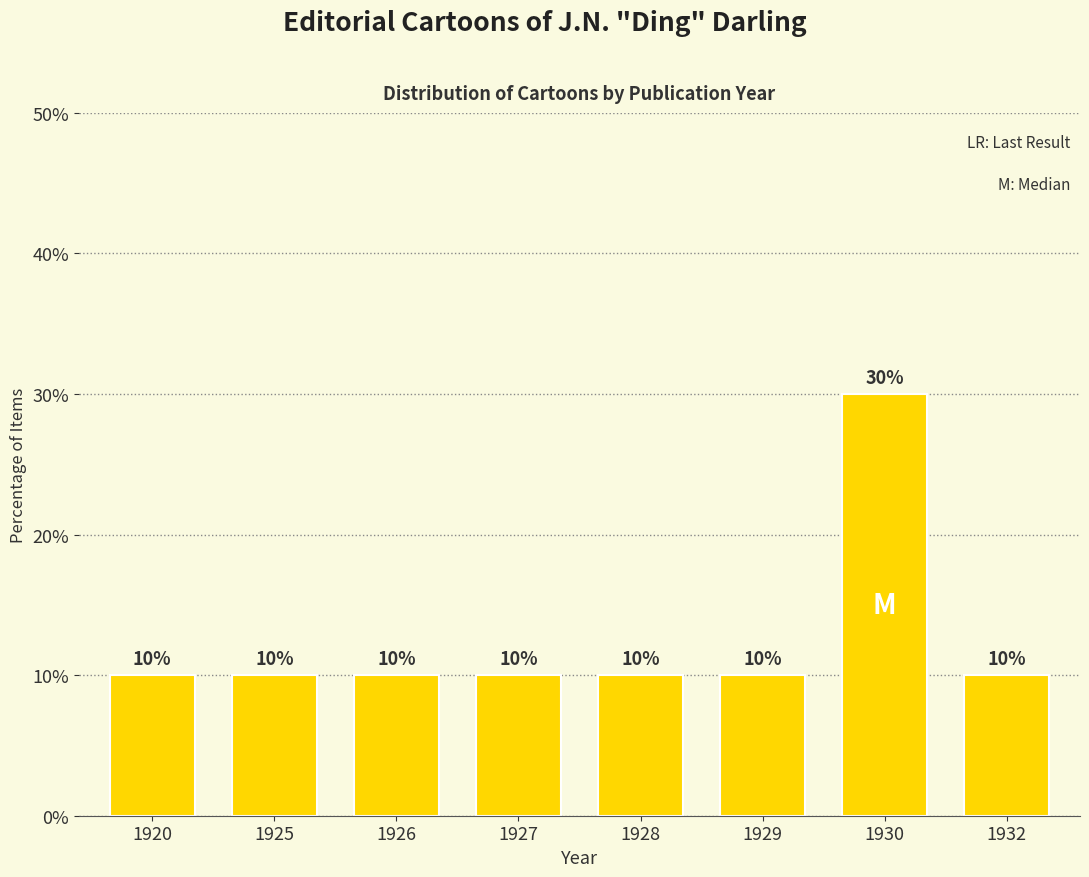

Reading left to right, transcribe all the data shown in this chart.

10	10	10	10	10	10	30	10